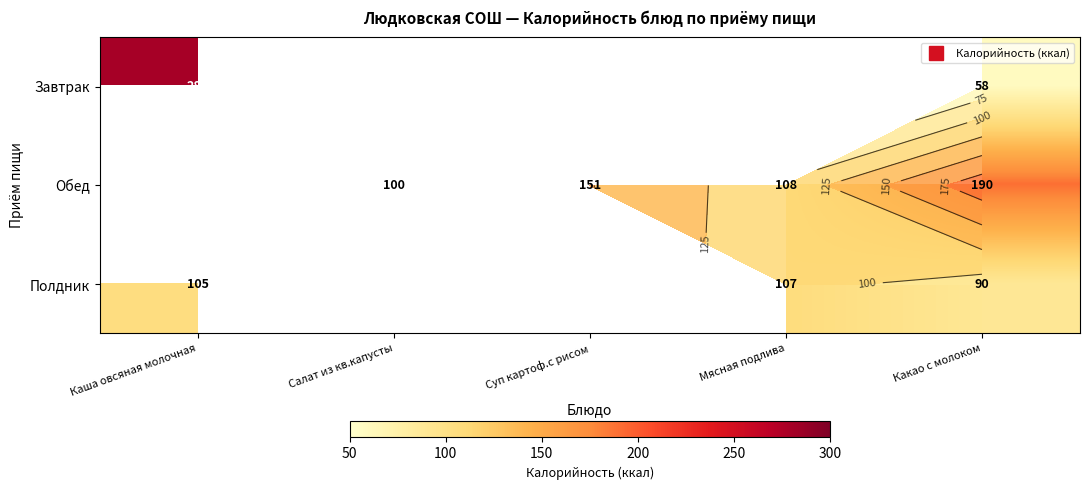

Which series has the largest range (max minus min)?

Завтрак